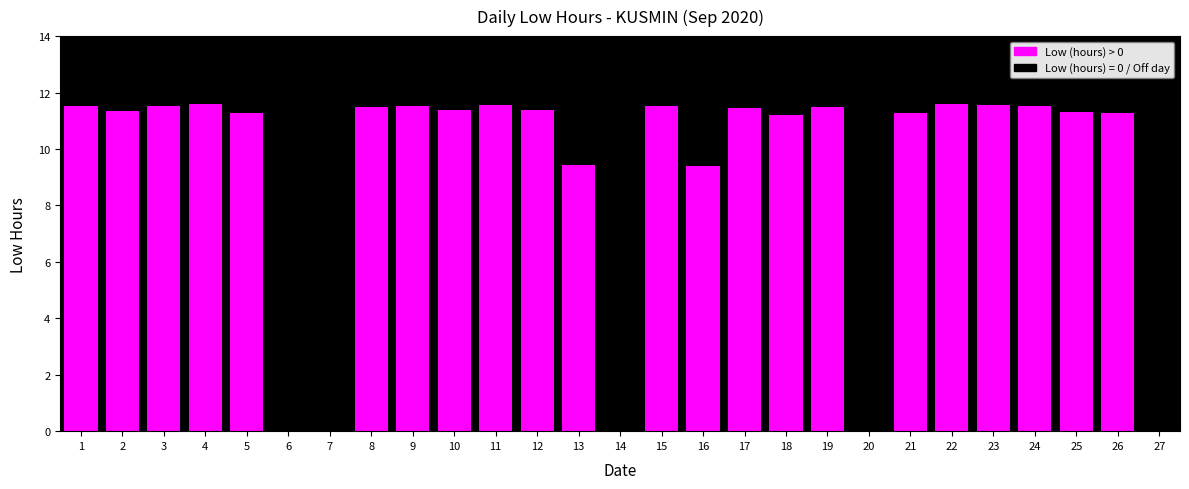

How many categories are shown in the chart?

27